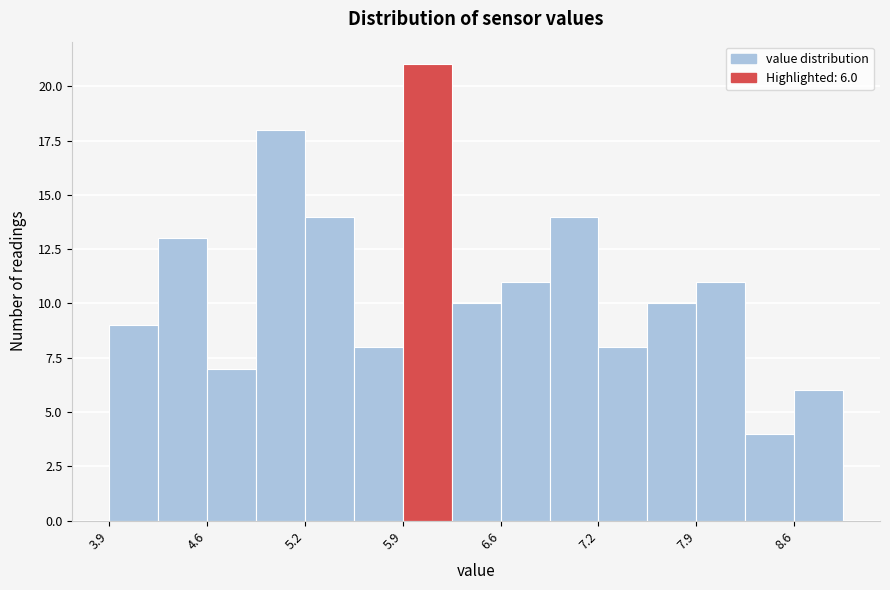

Read against the x-axis, roughly where is the centre of the tallest bar?

6.1